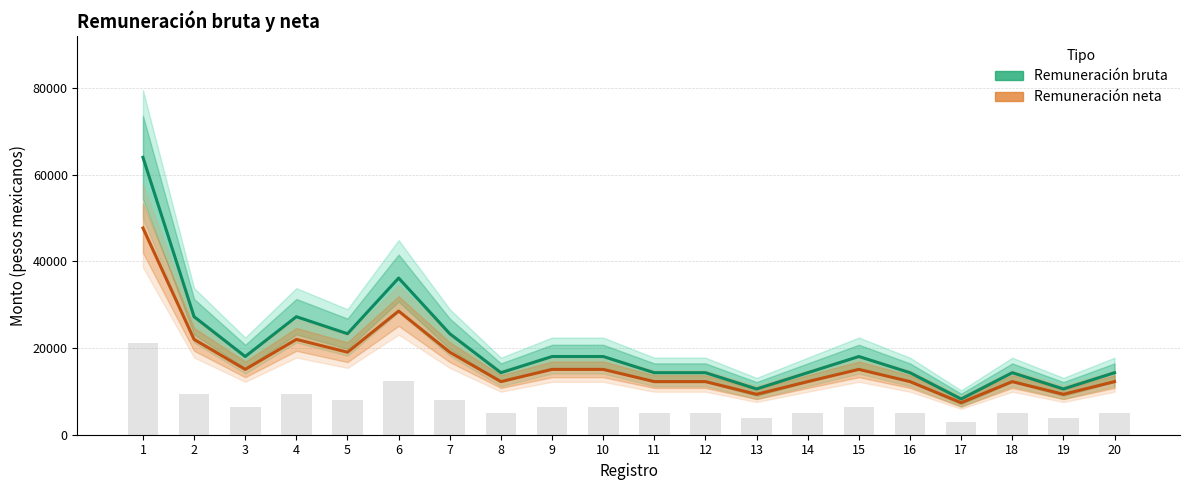

The value of Remuneración neta at 18 is 12263.1. True or false?

True